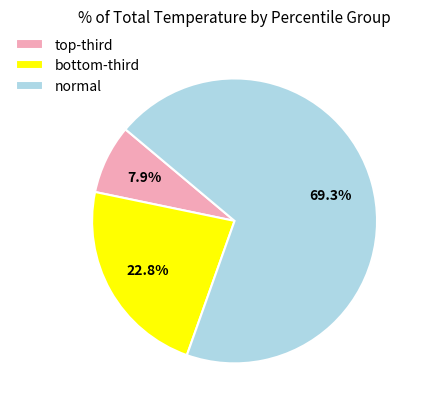

Which slice is the largest?

normal